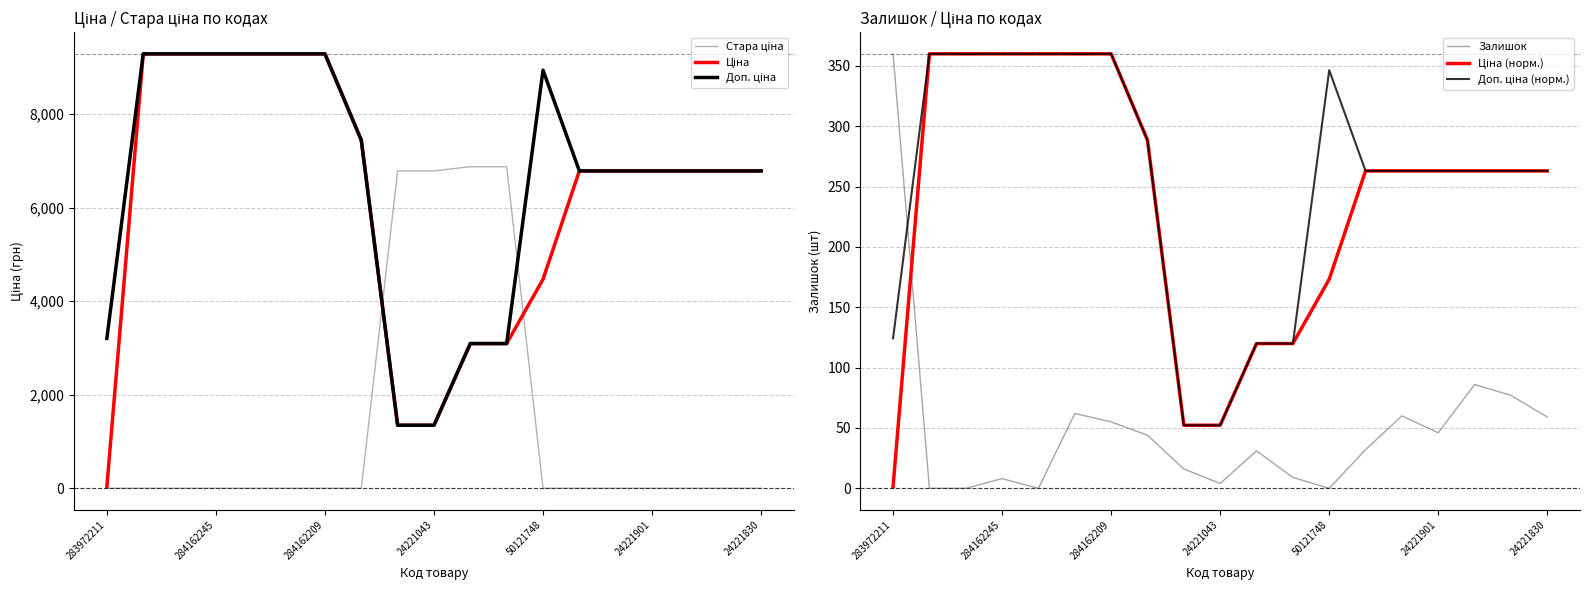

The Ціна (норм.) series shows 74.4 at 14. True or false?

False